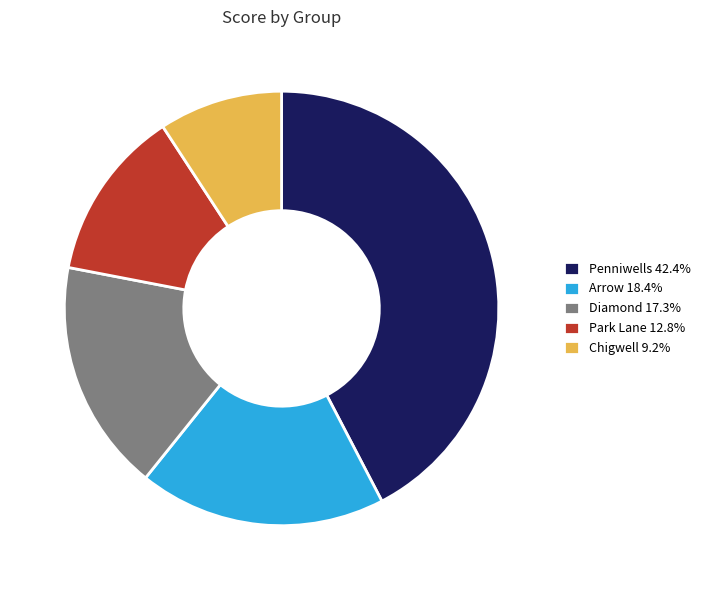

The Diamond slice represents 13% of the pie. True or false?

False